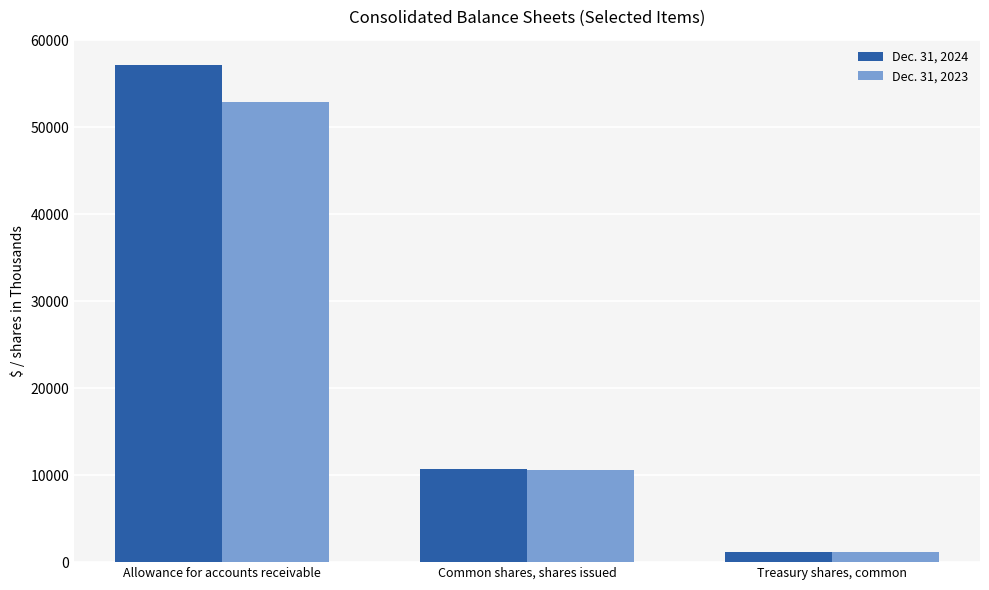

Reading left to right, transcribe all the data shown in this chart.

Dec. 31, 2024: Allowance for accounts receivable=57225	Common shares, shares issued=10661	Treasury shares, common=1161
Dec. 31, 2023: Allowance for accounts receivable=52864	Common shares, shares issued=10556	Treasury shares, common=1161